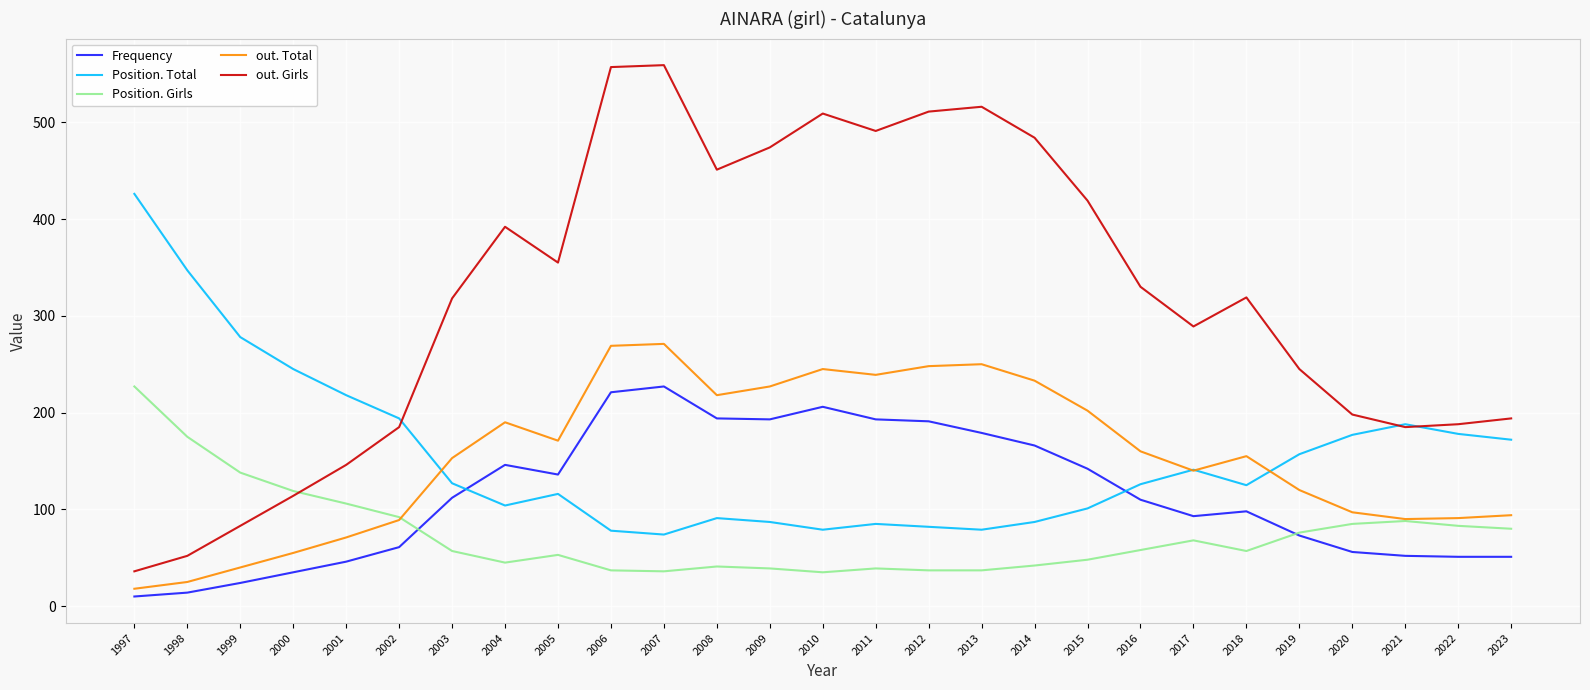

What is the spread (max minus min) of values at 2013?

479